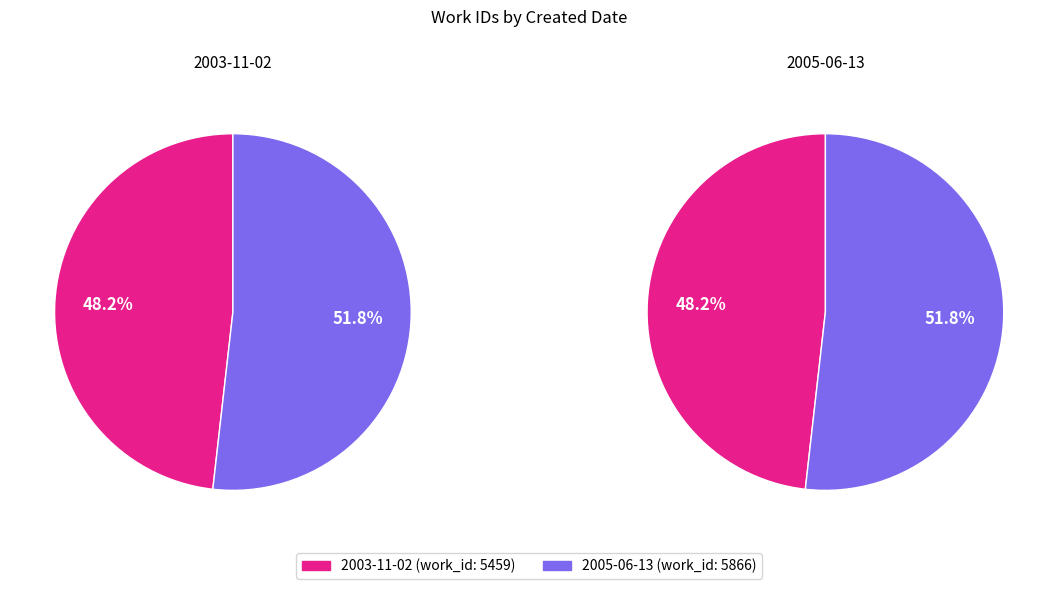

Does 2005-06-13 account for over 50% of the chart?

Yes